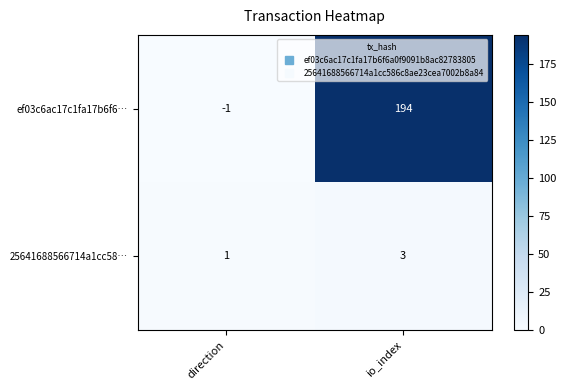

List the series in order of their overall mean, highest first.

ef03c6ac17c1fa17b6f6…, 25641688566714a1cc58…